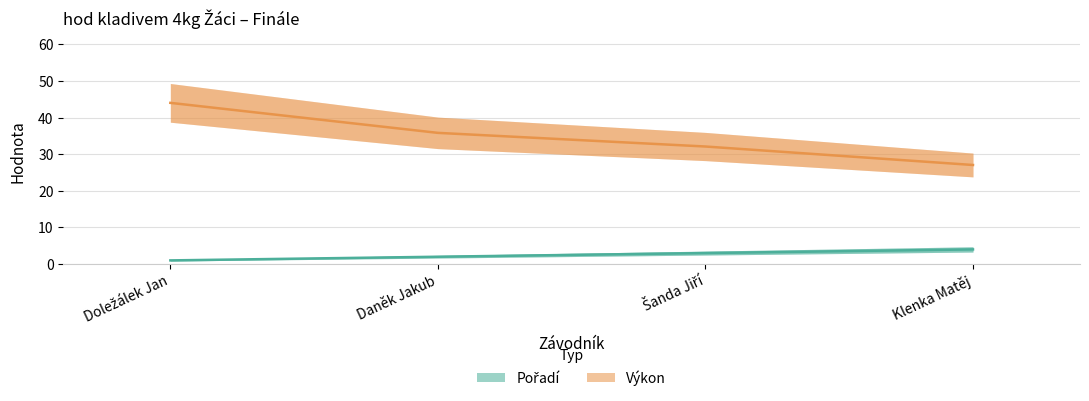

At how many categories does at least one series exceed 2?

4